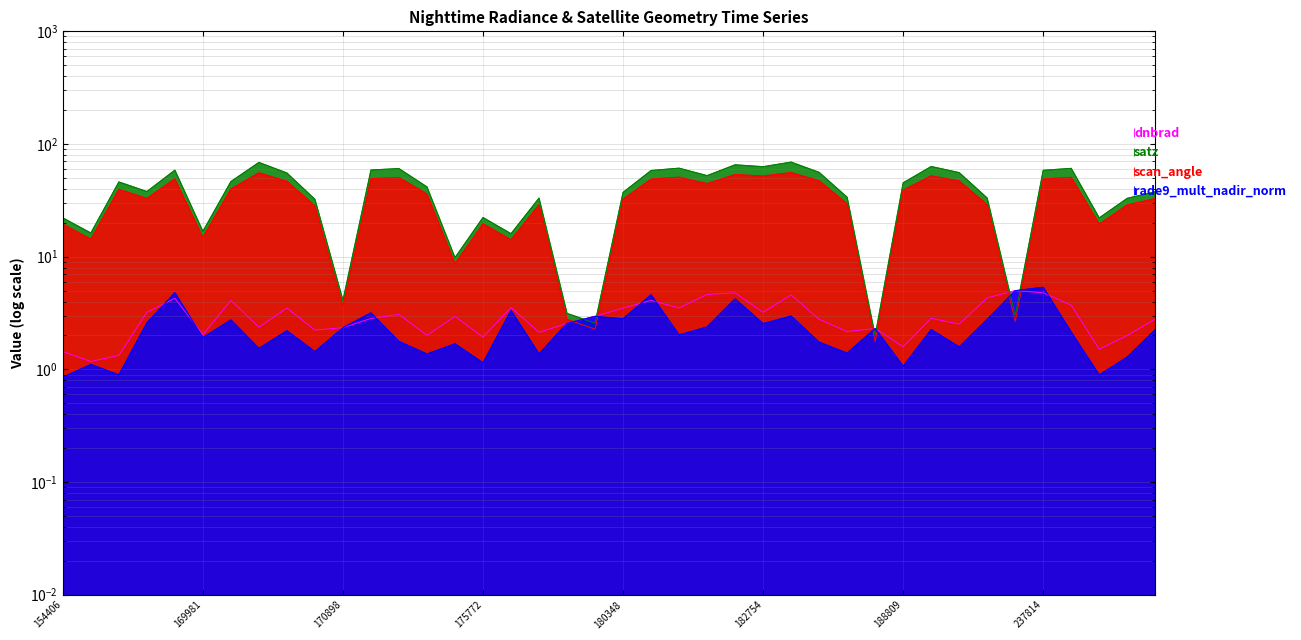

At which label does satz reach its peak?

182767